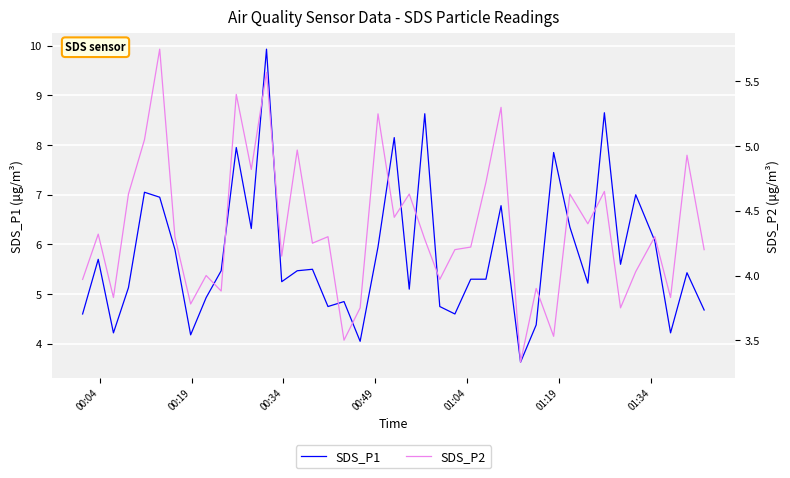

Is it true that SDS_P1 equals 6.6 at 16?

False